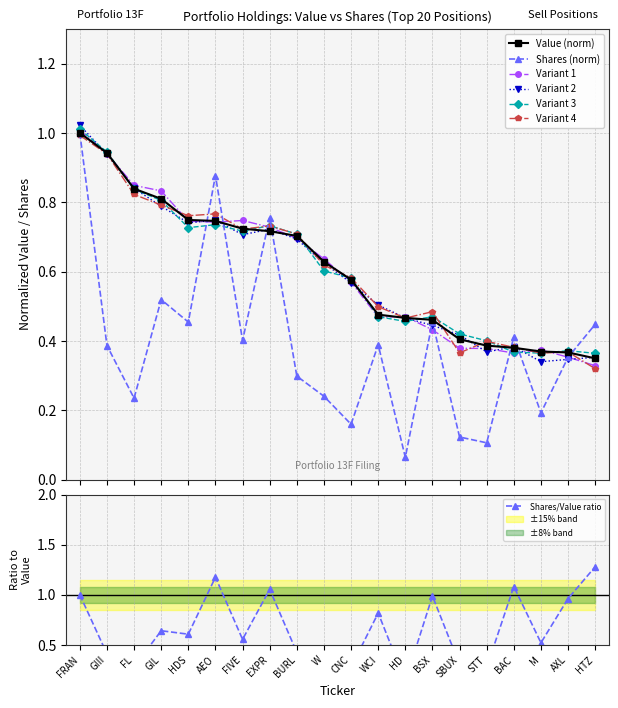

The Shares series shows 0.5 at BSX. True or false?

True